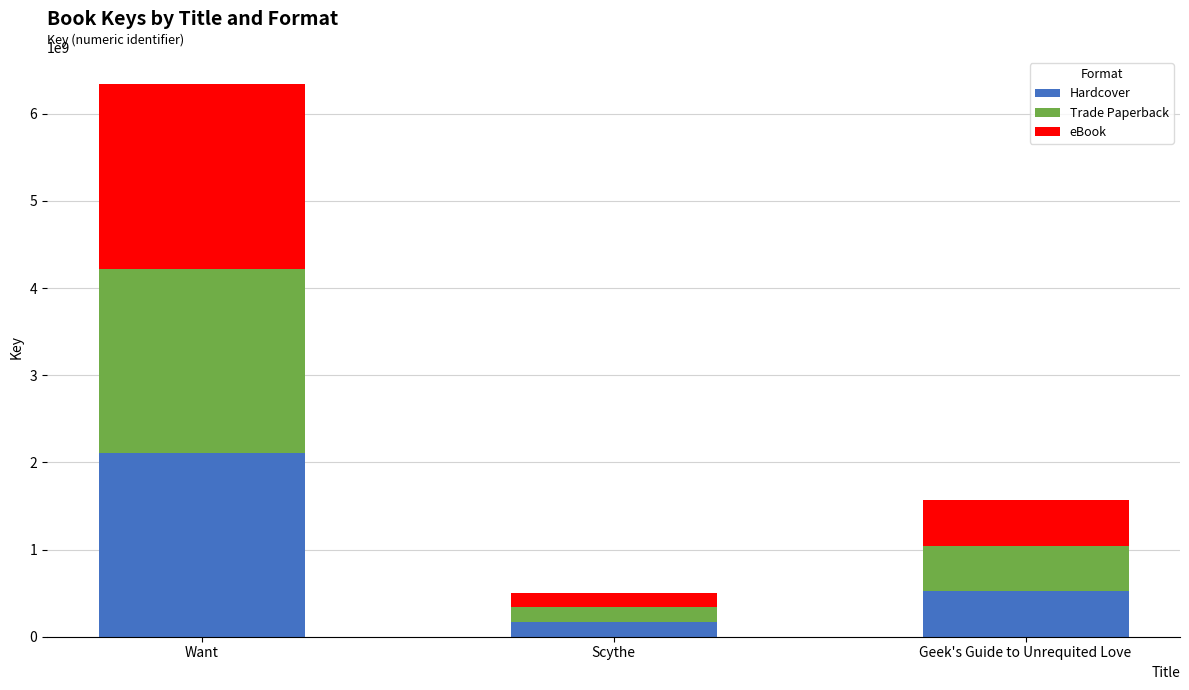

What is the average value of the Hardcover series?

934480292